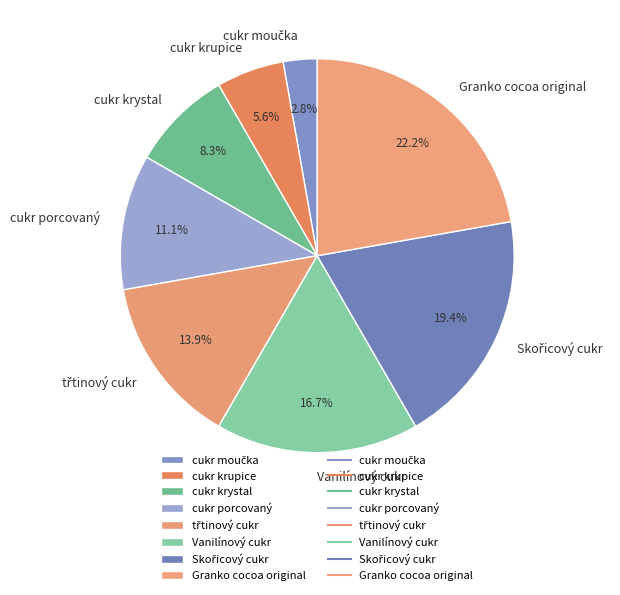

True or false: cukr krystal accounts for 1% of the total.

False